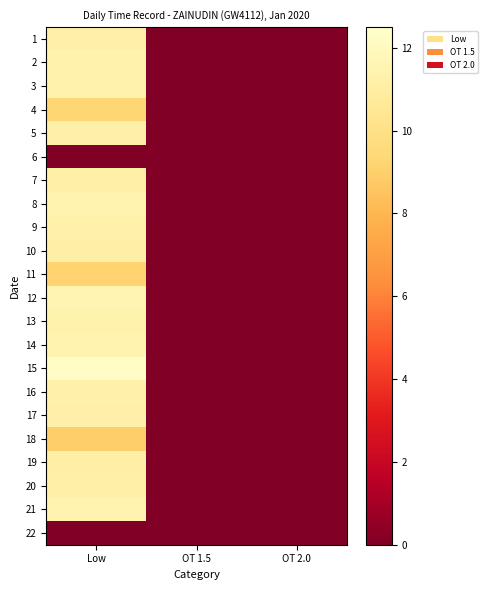

List the series in order of their peak value, highest first.

15, 12, 8, 21, 14, 13, 3, 2, 9, 16, 1, 5, 17, 20, 7, 10, 19, 4, 11, 18, 6, 22